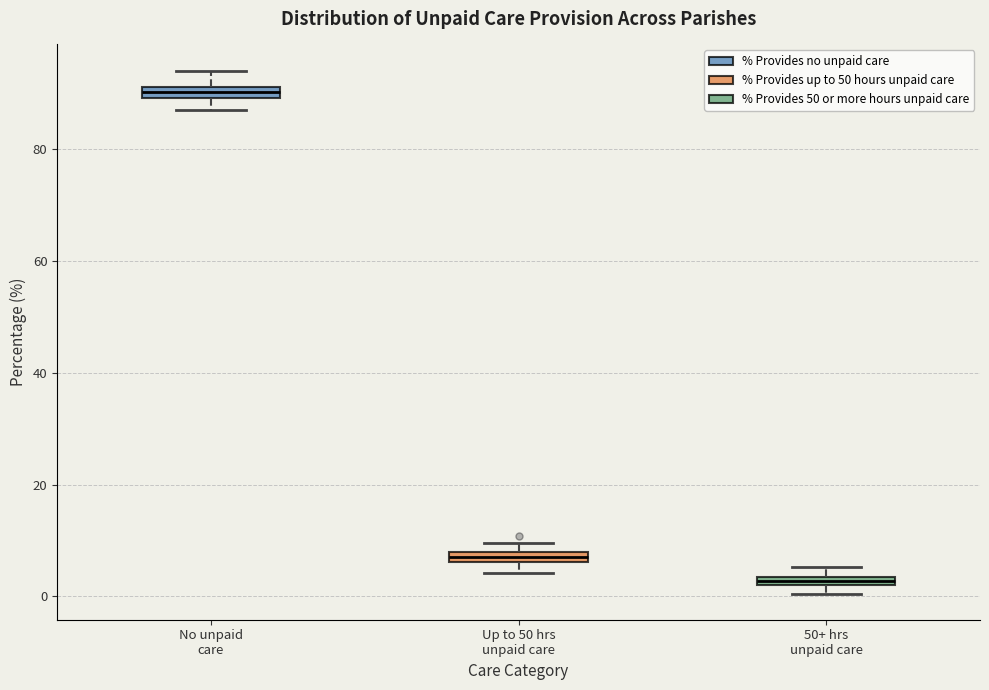

Which box's median line is the highest?

No unpaid care